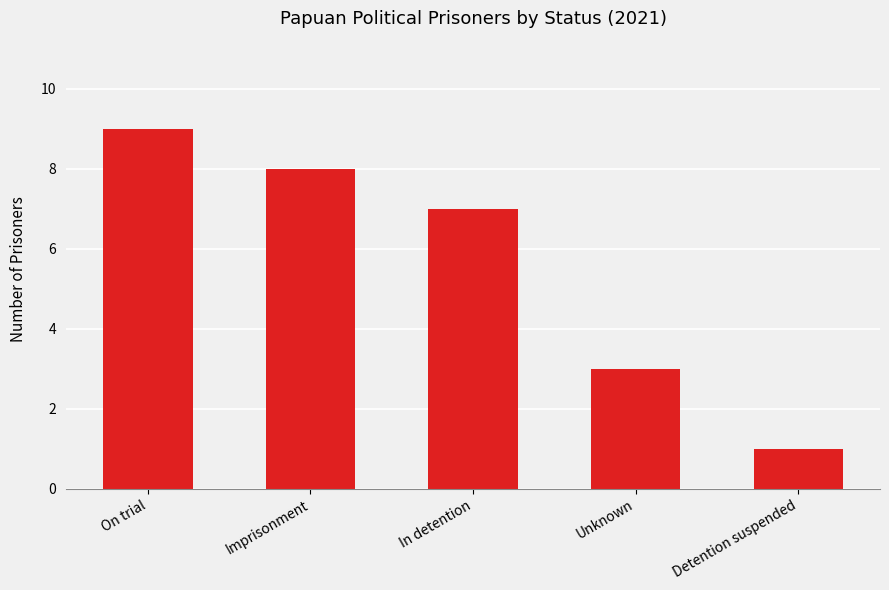

What value does the data have at Unknown?

3